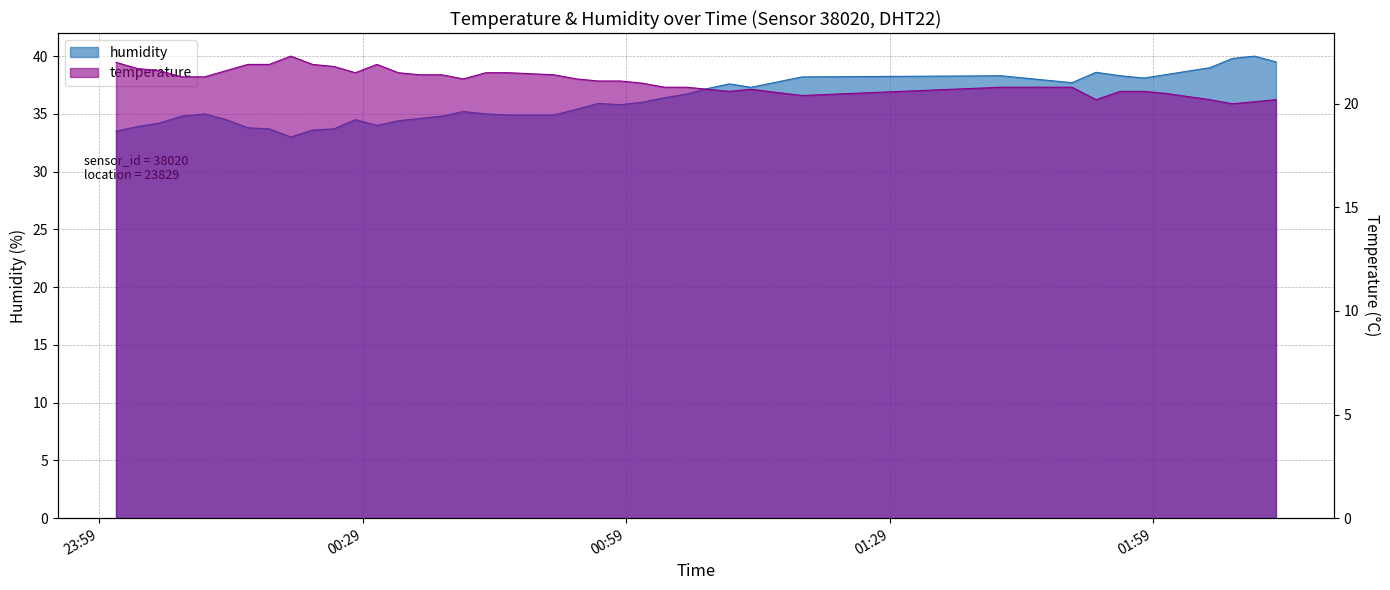

True or false: temperature has more than 1 points higher than both neighbors.

True